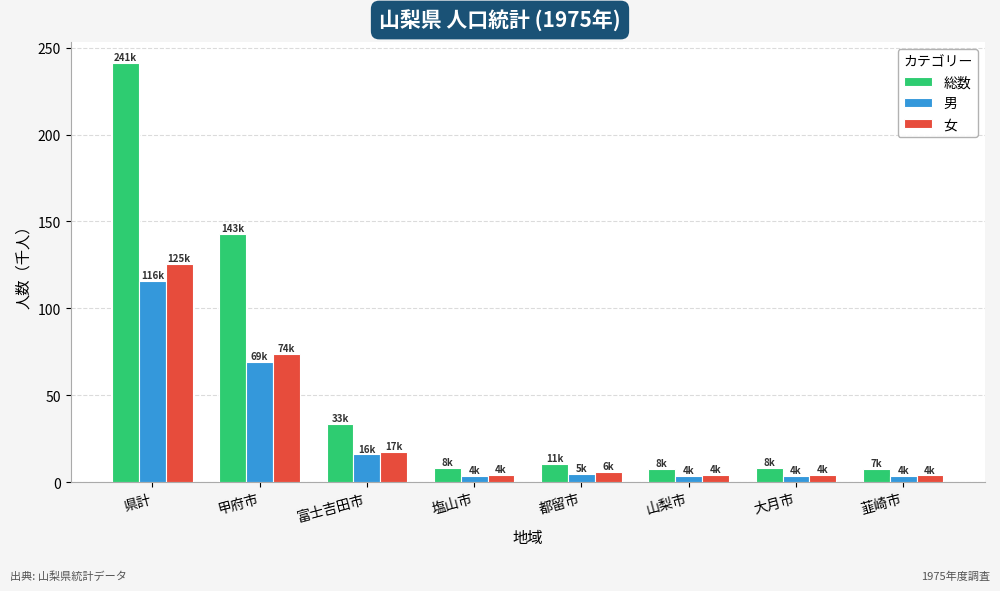

Count the number of categories in the chart.

8